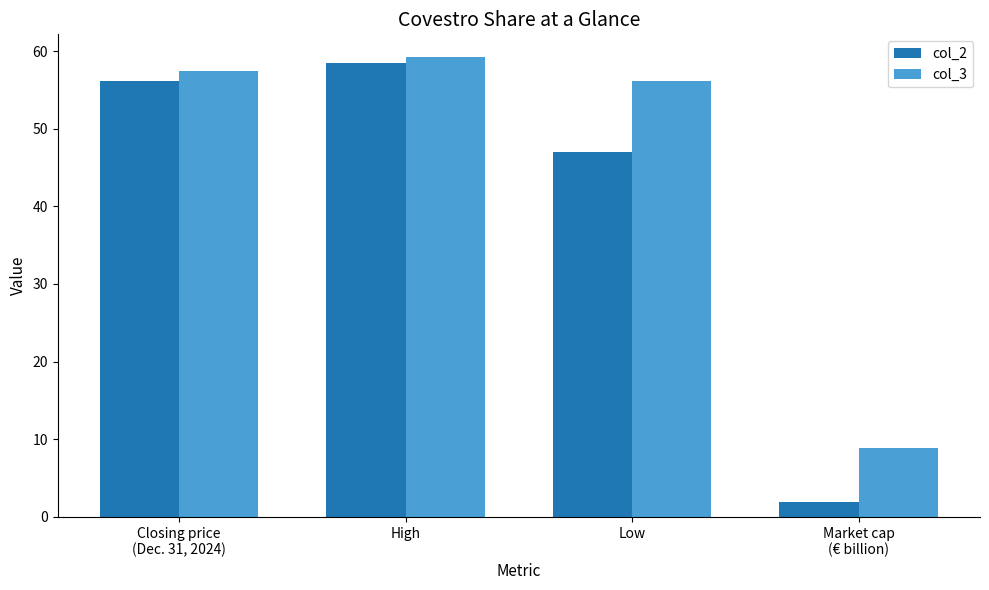

What are all the series names shown in the legend?

col_2, col_3